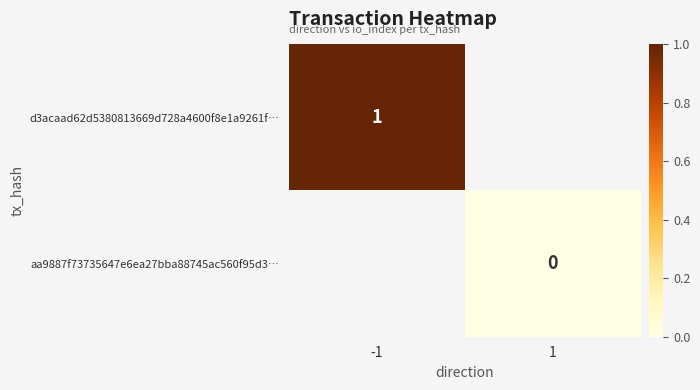

Is it true that d3acaad62d5380813669d728a4600f8e1a9261f… equals 0.5 at -1?

False